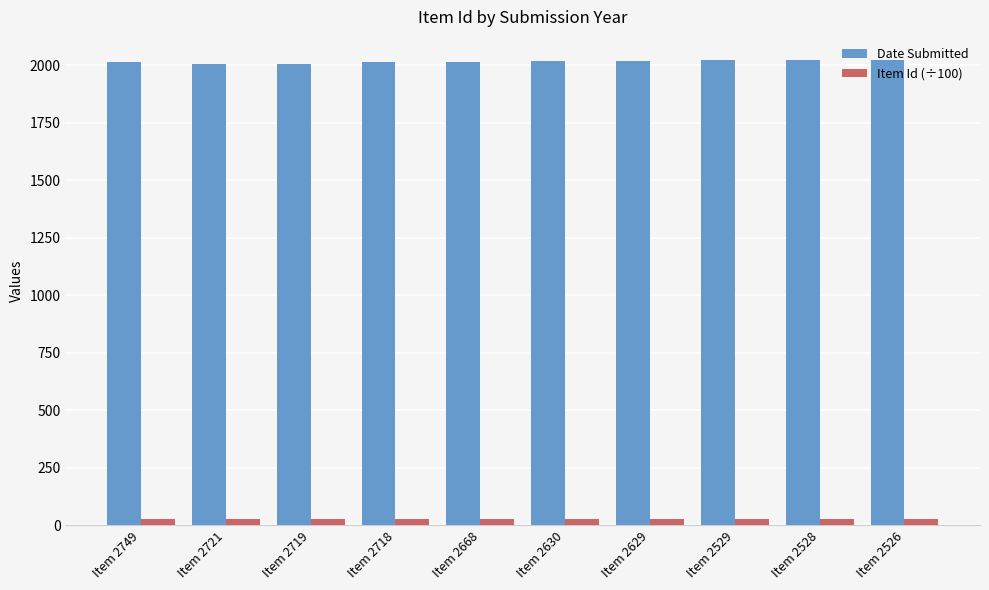

List the series in order of their peak value, highest first.

Date Submitted, Item Id (÷100)